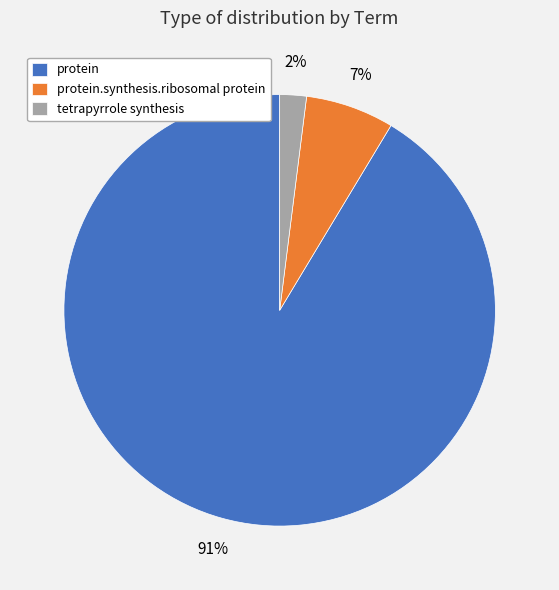

Between protein.synthesis.ribosomal protein and protein, which is larger?

protein